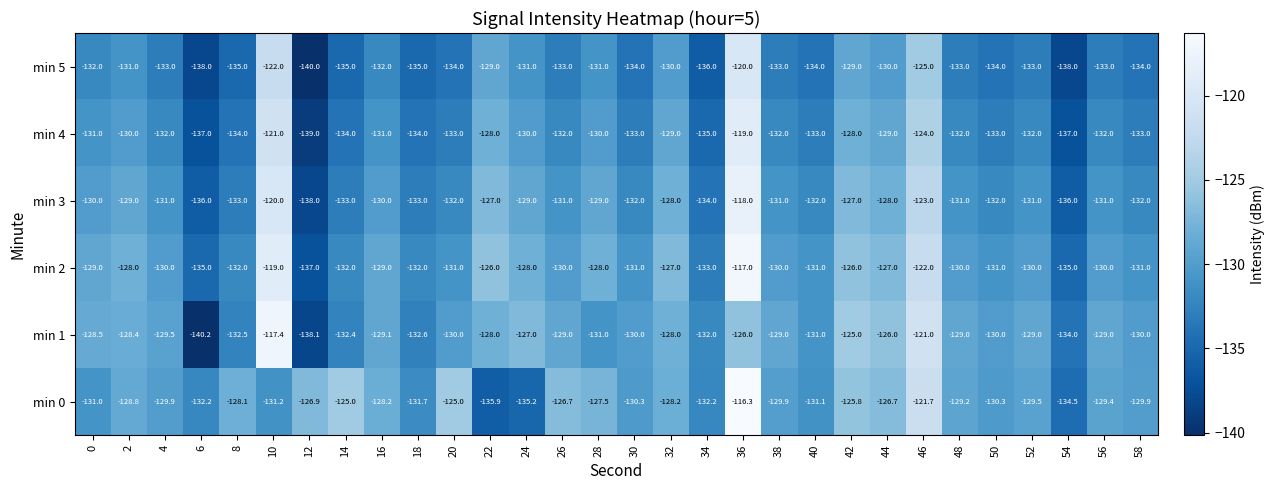

Where is min 2 nearest to the value -127?

32